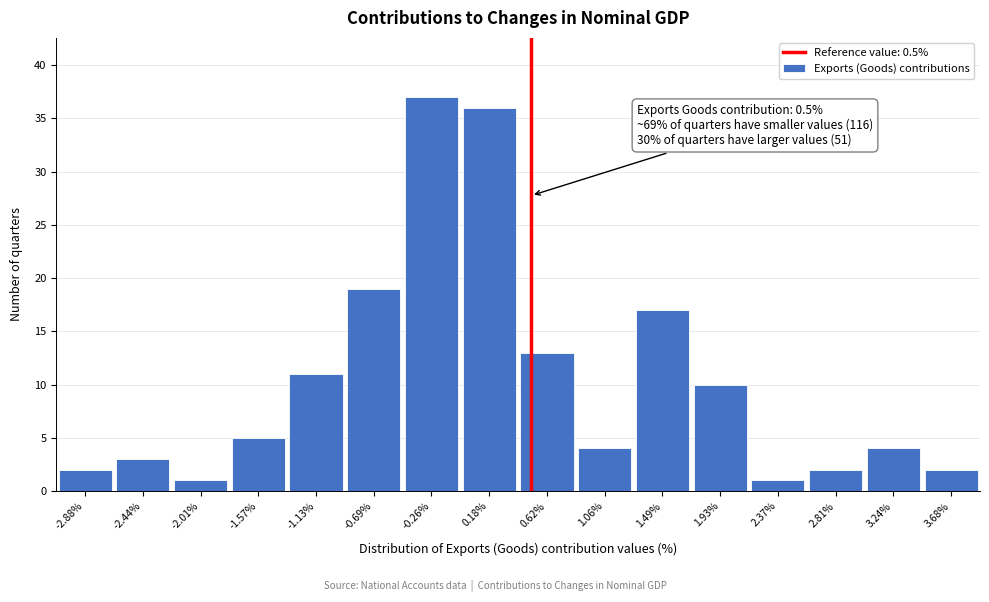

Which range on the x-axis has the tallest bar?

-0.45 to -0.05